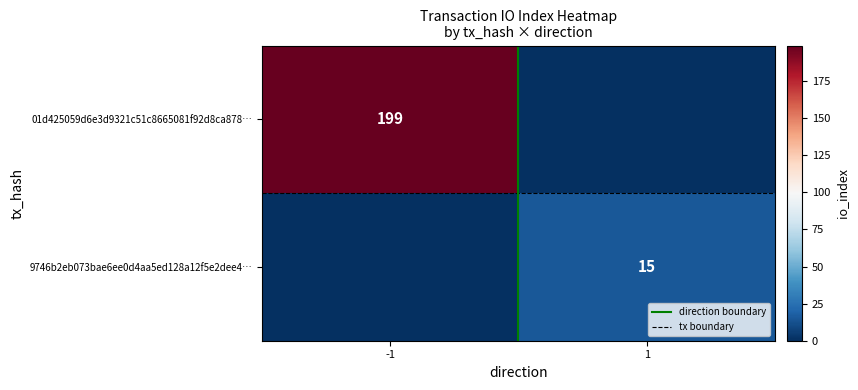

Is the value of 01d425059d6e3d9321c51c8665081f92d8ca878… at -1 greater than the value of 9746b2eb073bae6ee0d4aa5ed128a12f5e2dee4… at 1?

Yes